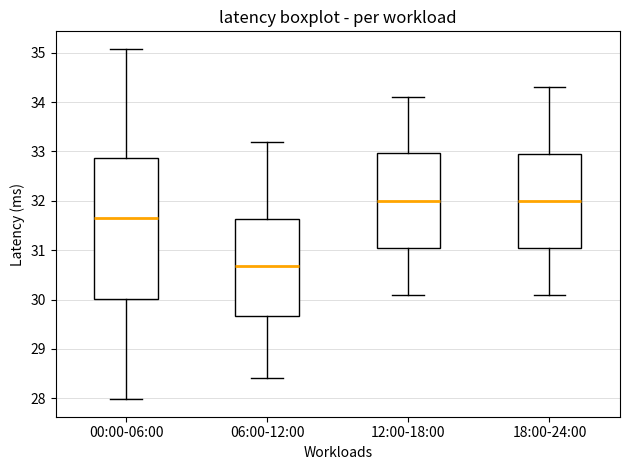

Comparing the boxes themselves (not the whiskers), which one is the tallest?

00:00-06:00